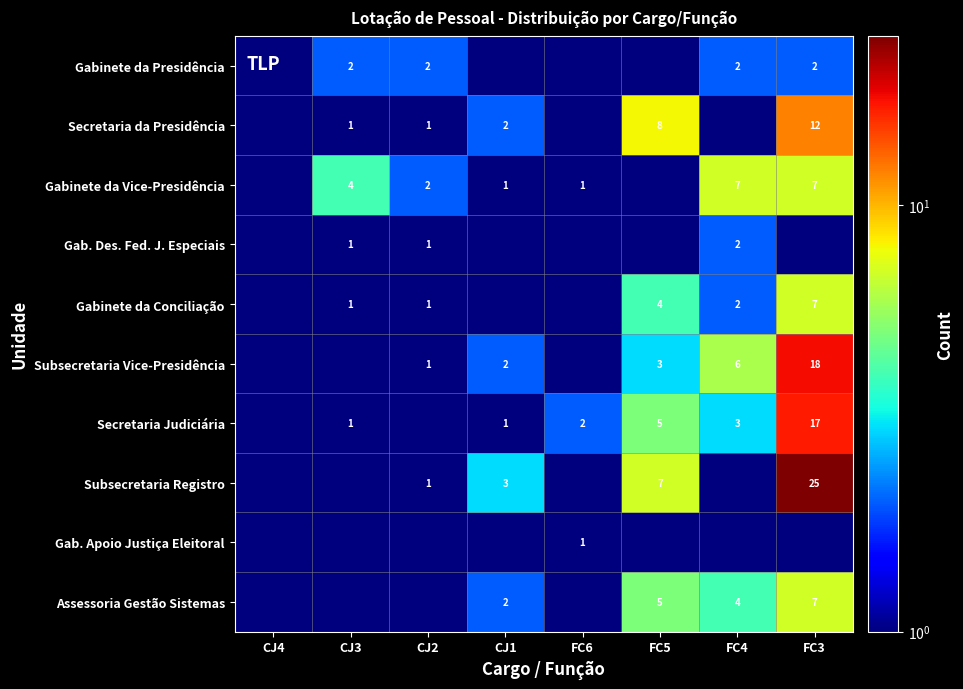

What is the difference between the Secretaria Judiciária values at FC5 and CJ3?

4.0